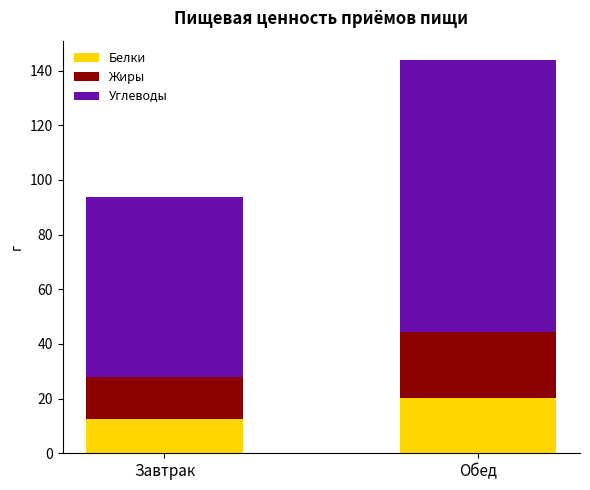

What is the total value across all series at Завтрак?

93.7